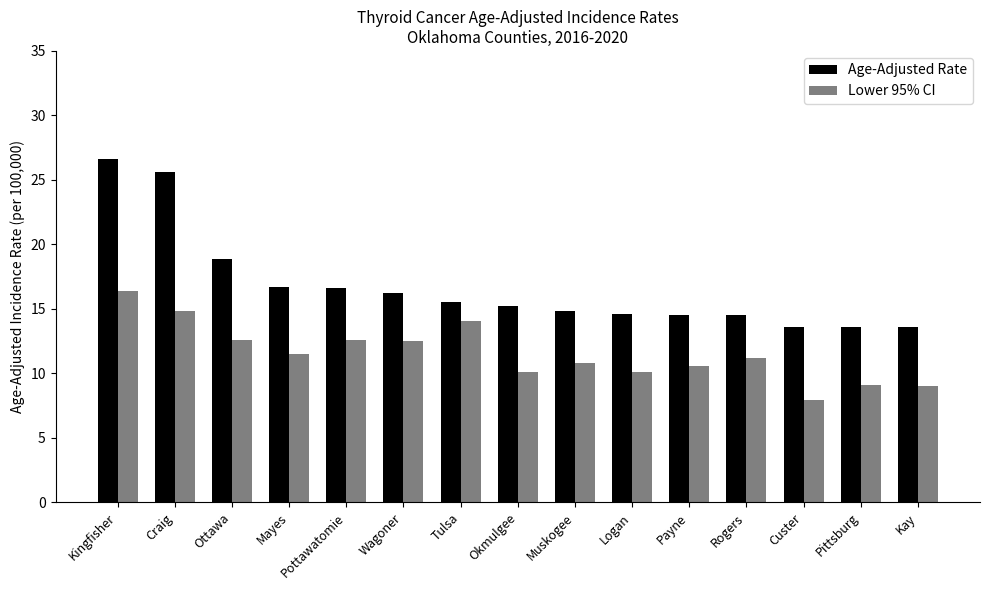

Between Custer and Kay, which series saw the biggest shift?

Lower 95% CI